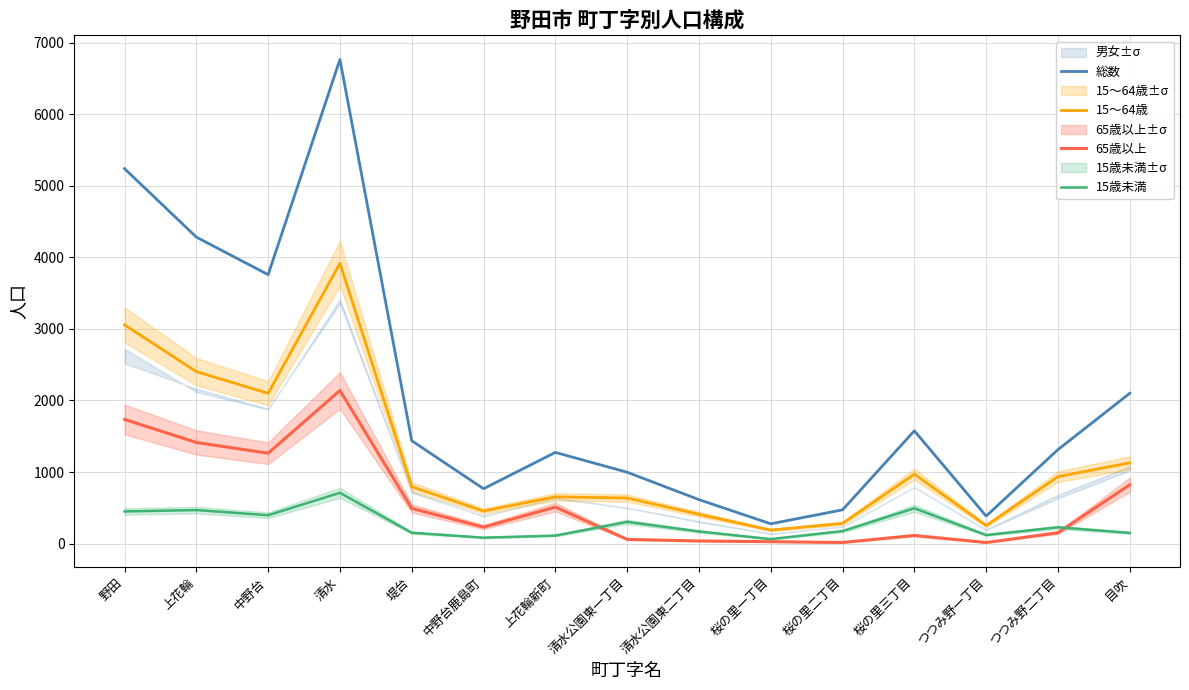

True or false: 総数 has a value of 1576 at 桜の里三丁目.

True